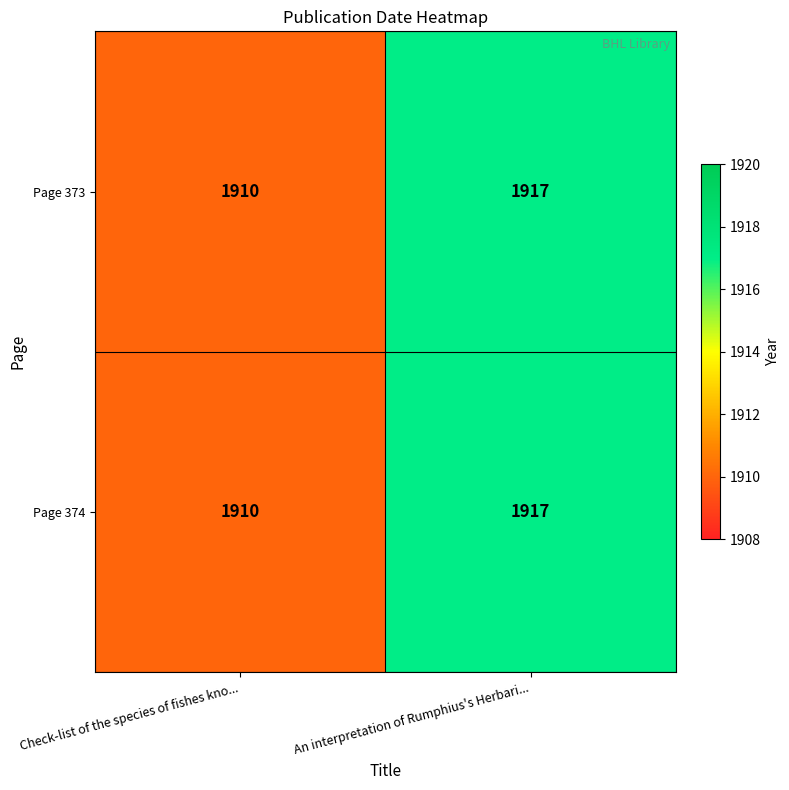

List the labels in order of Page 373 value, largest first.

An interpretation of Rumphius's Herbari..., Check-list of the species of fishes kno...